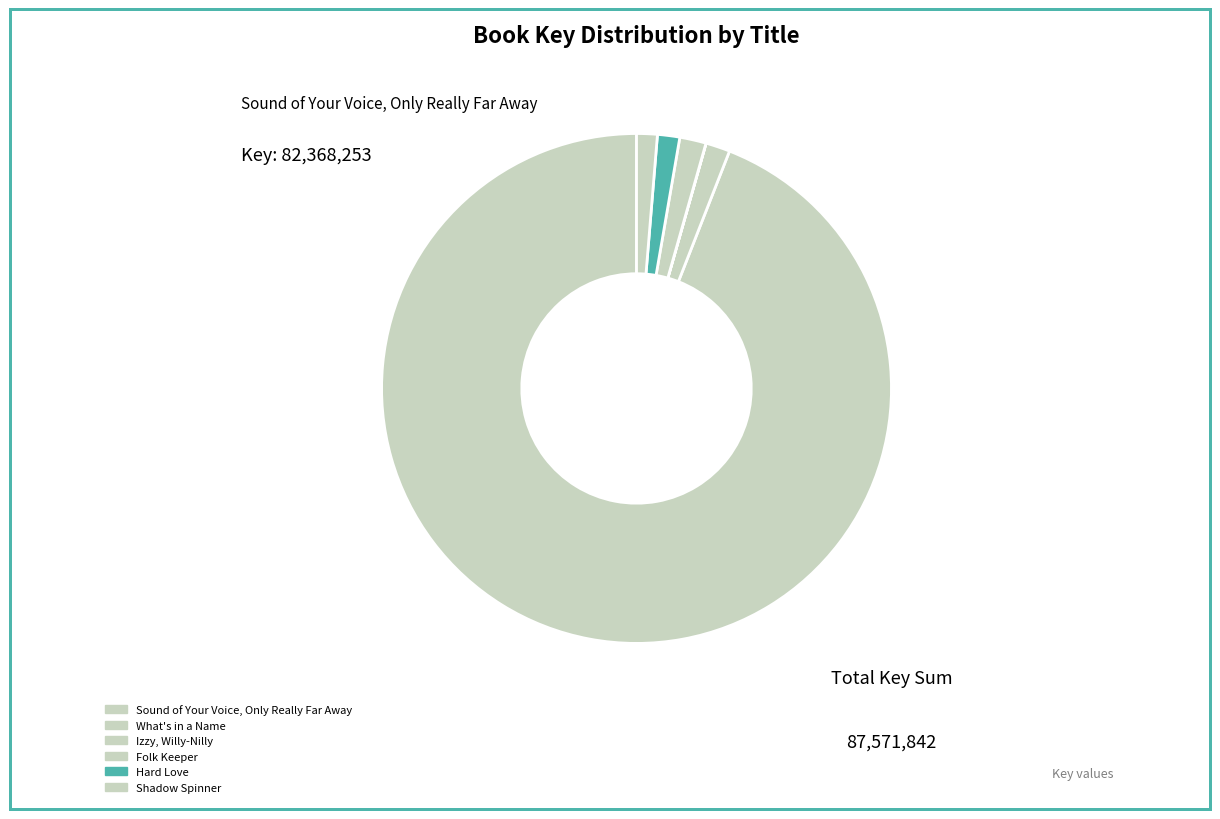

Is there any slice that represents more than half of the pie?

Yes